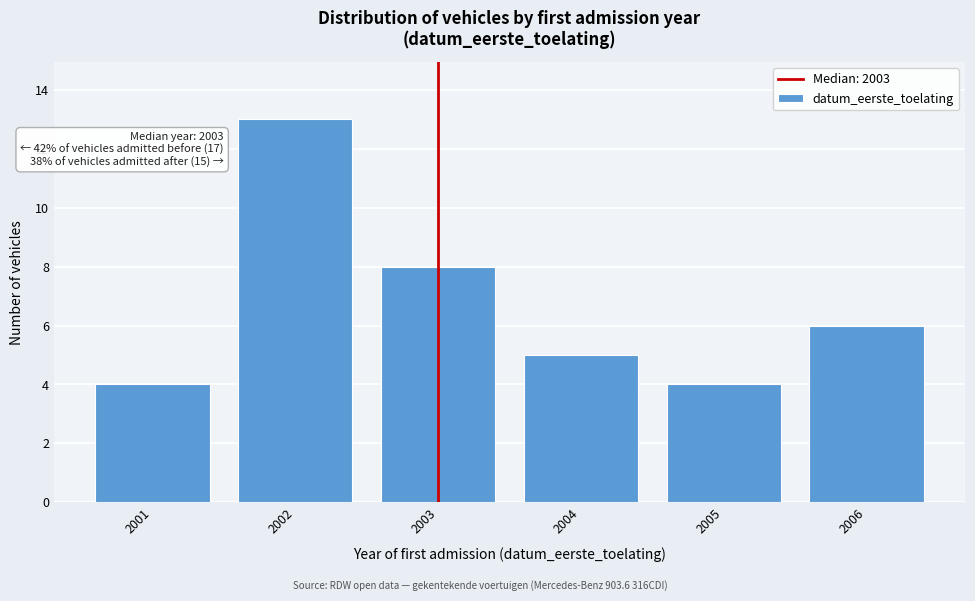

Reading left to right, what are all the values shown in this chart?

2001=4	2002=13	2003=8	2004=5	2005=4	2006=6